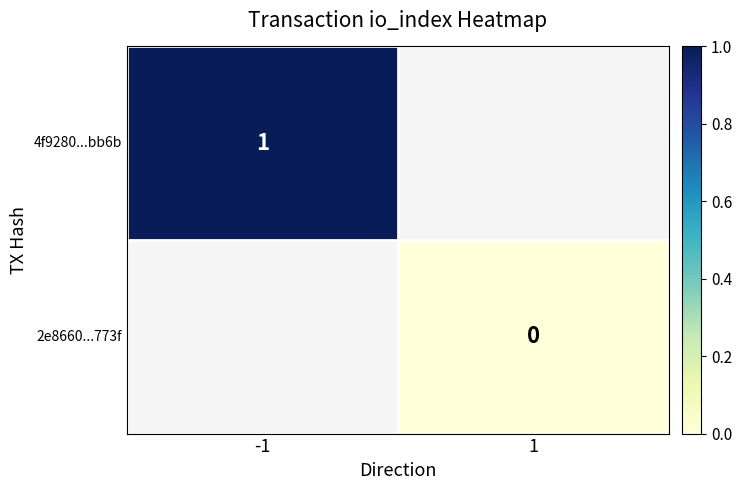

Is the value of 4f9280...bb6b at -1 greater than the value of 2e8660...773f at 1?

Yes